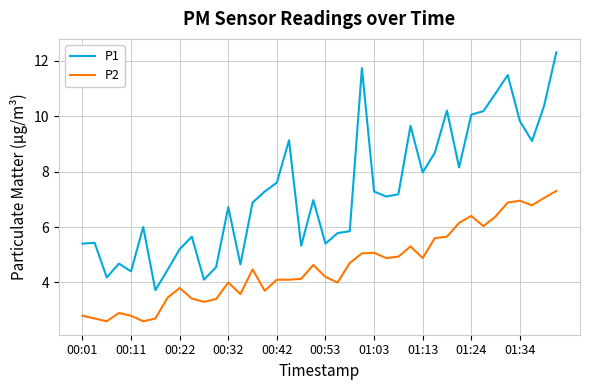

What is the minimum value shown in the chart?

2.6